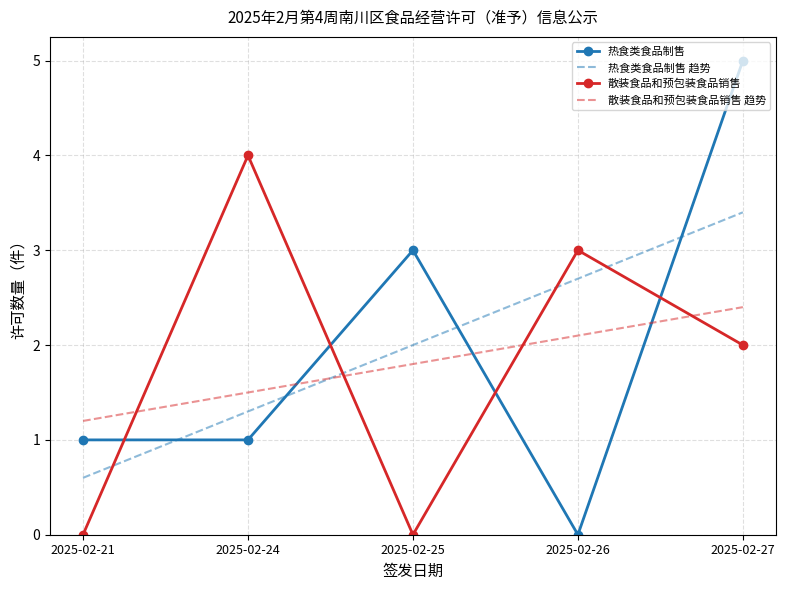

Rank the categories by 散装食品和预包装食品销售 趋势 value from lowest to highest.

2025-02-21, 2025-02-24, 2025-02-25, 2025-02-26, 2025-02-27